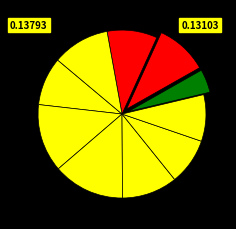

Count the number of slices in the pie.

10